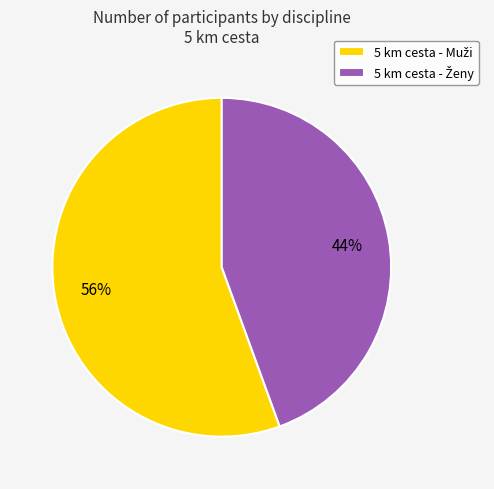

Is there any slice that represents more than half of the pie?

Yes